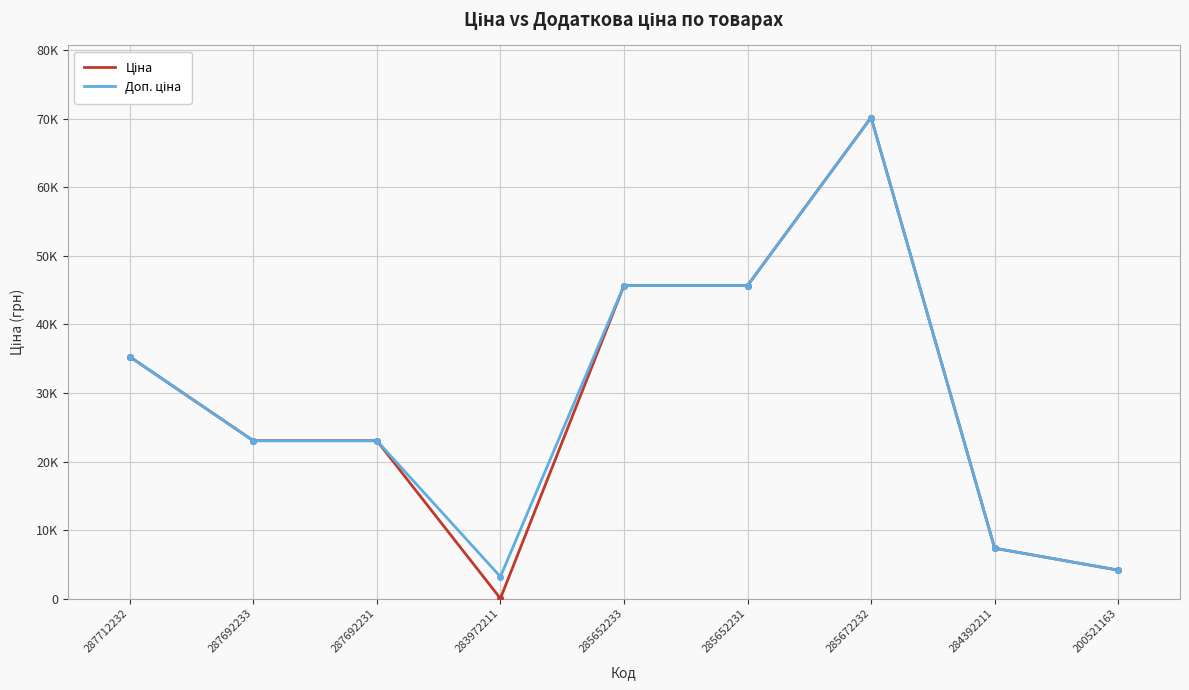

What is the total value across all series at 285672232?

140363.2